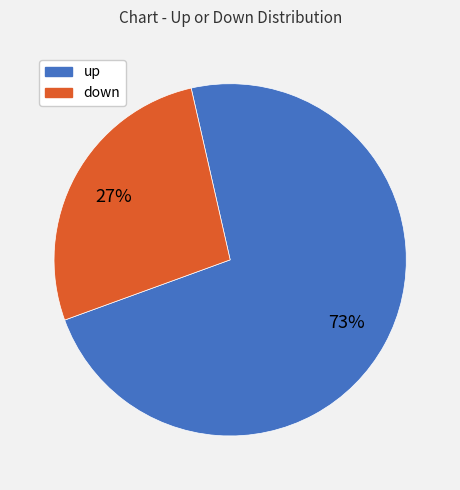

Do down and up together represent more than half of the pie?

Yes